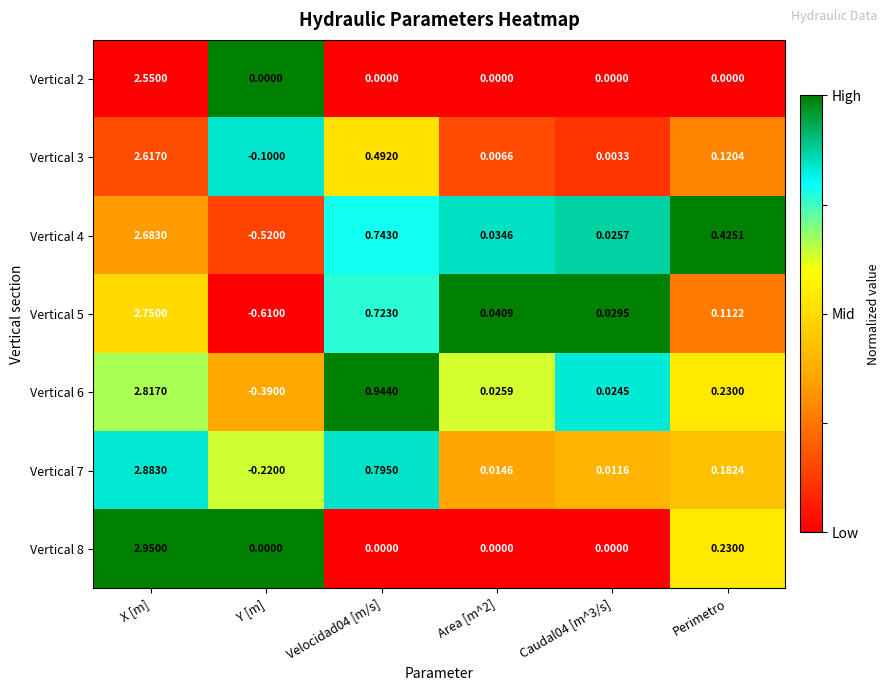

Is the value of Vertical 7 at Caudal04 [m^3/s] greater than the value of Vertical 3 at Perimetro?

No